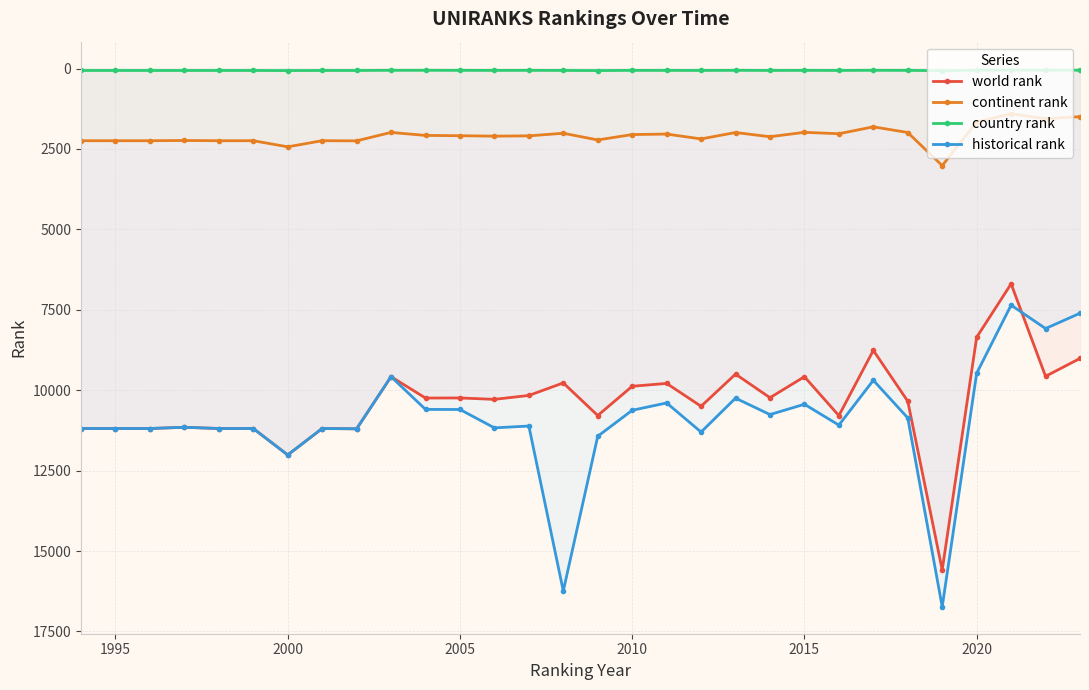

How many data points in historical rank are less than 11114?

15